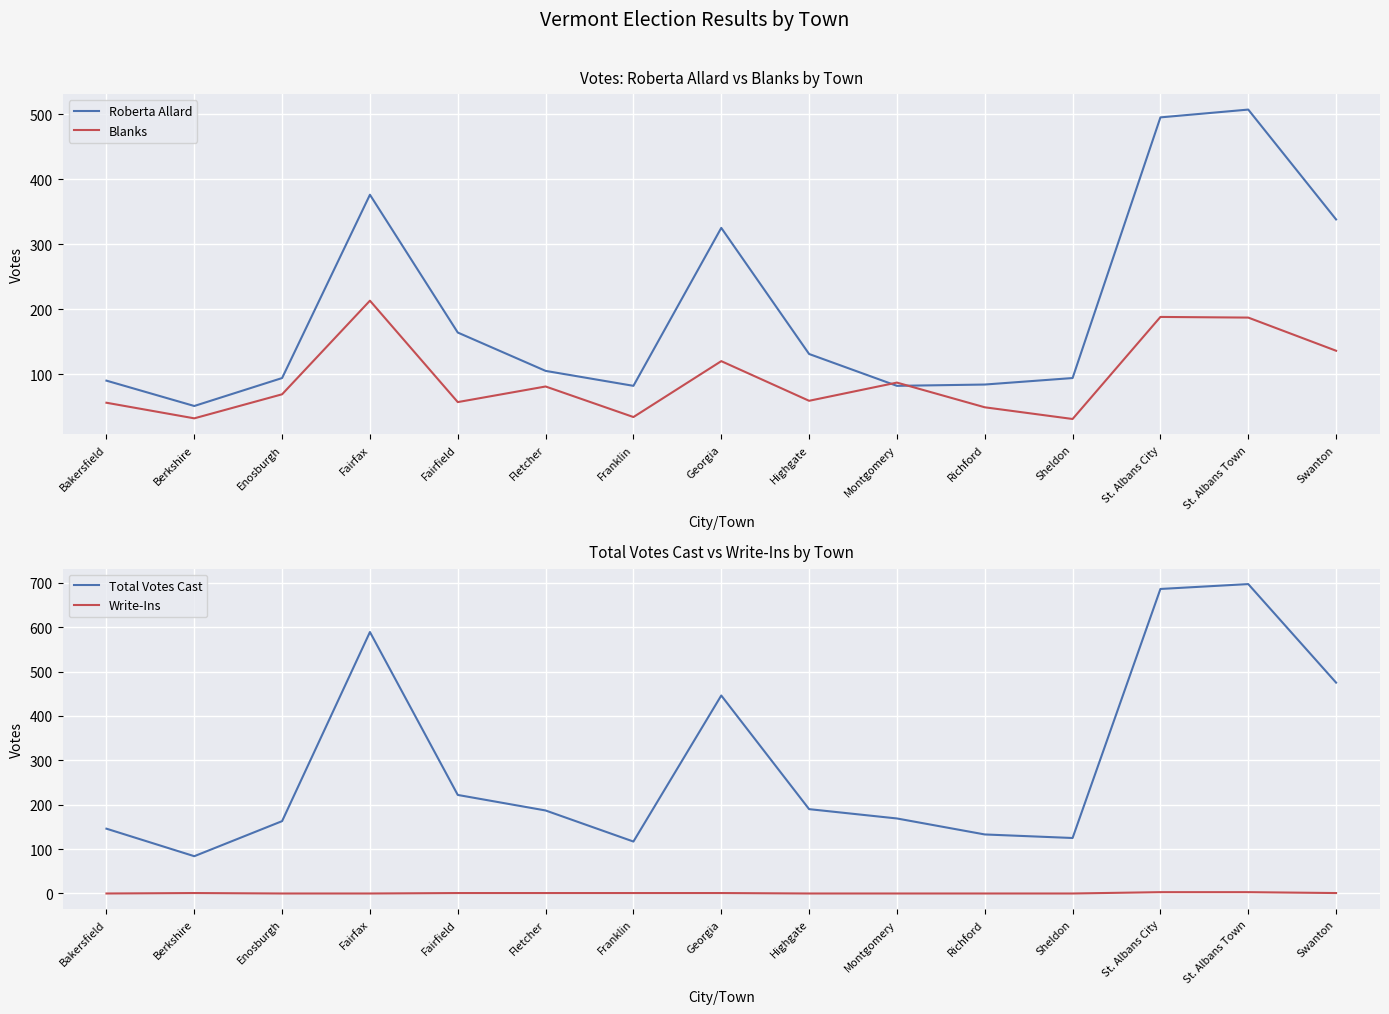

What are all the series names shown in the legend?

Roberta Allard, Blanks, Total Votes Cast, Write-Ins